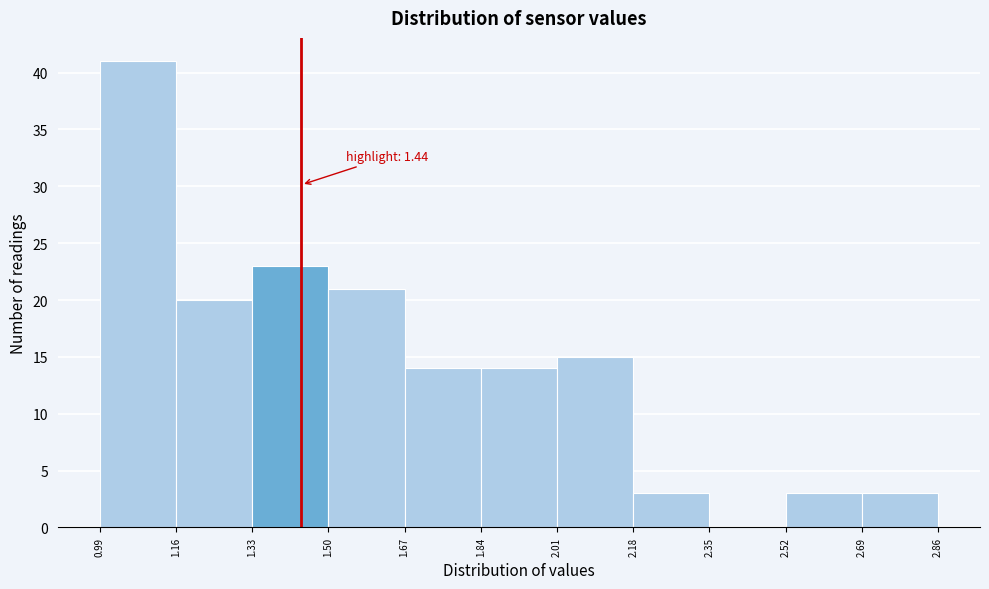

Over which range of the x-axis is the bar tallest?

0.99 to 1.16